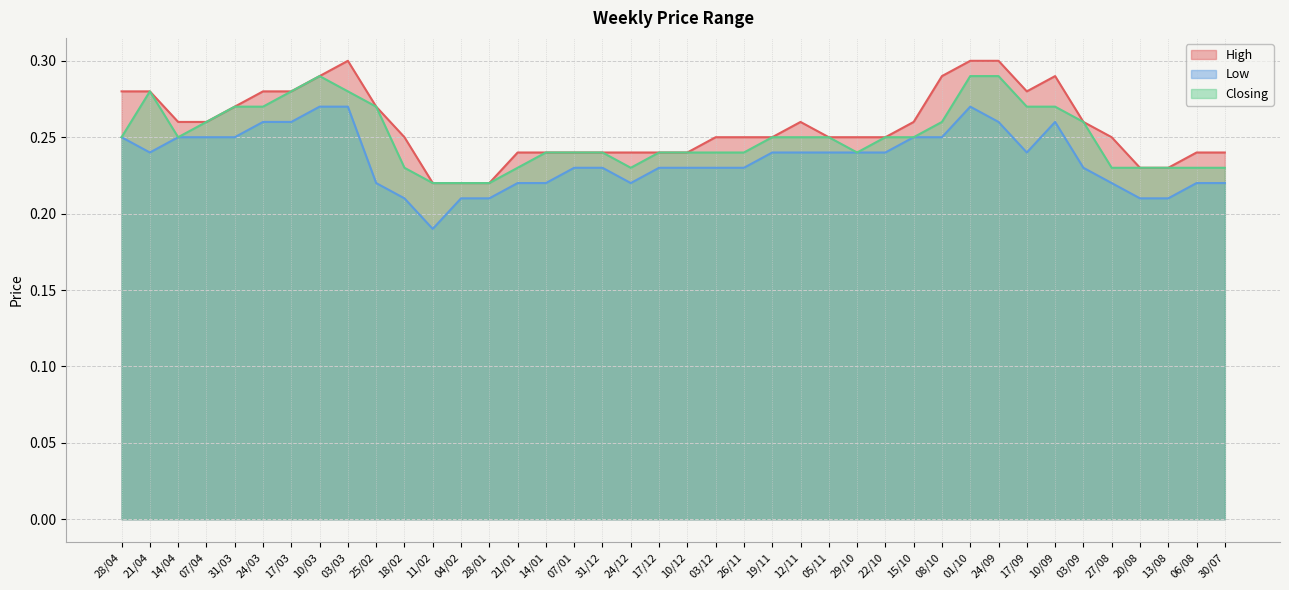

What value does the High series have at 07/04?

0.3